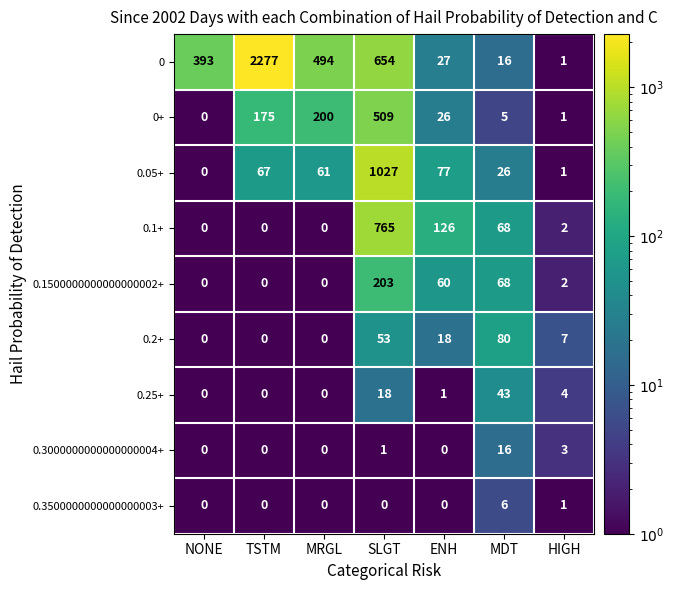

How many series are shown in this chart?

9